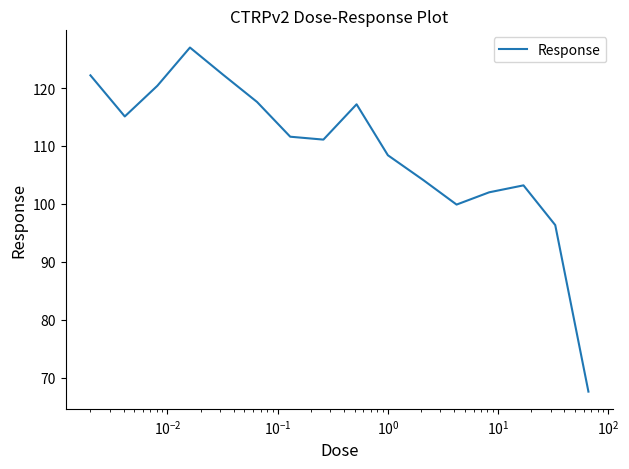

What is the greatest value displayed?

127.0